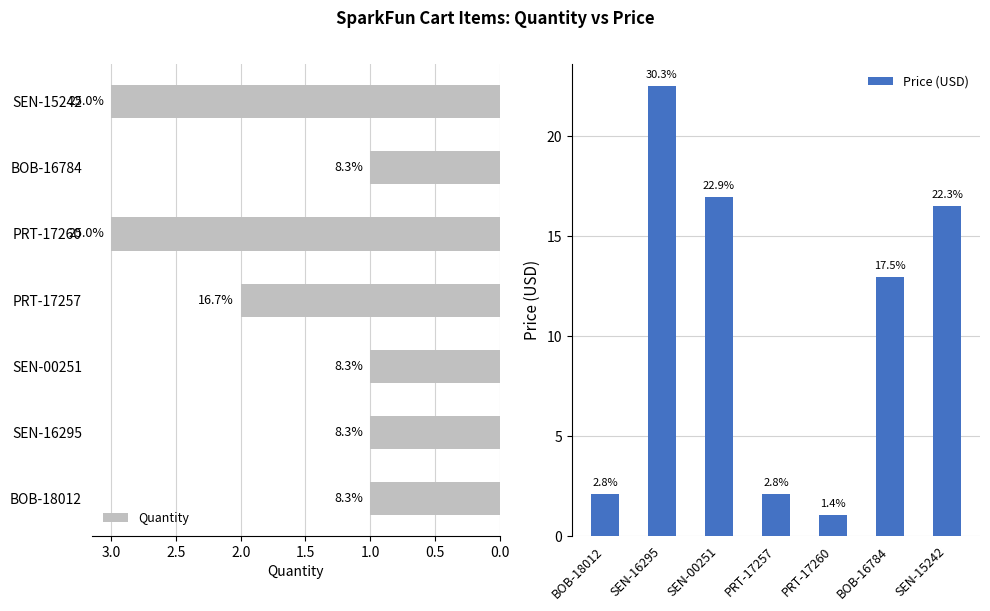

Rank the series by their maximum value, from lowest to highest.

Quantity, Price (USD)